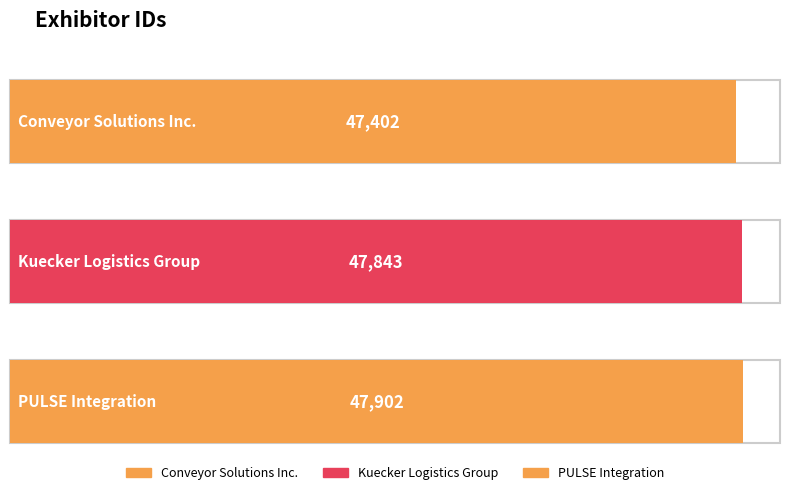

Rank the categories by value from highest to lowest.

PULSE Integration, Kuecker Logistics Group, Conveyor Solutions Inc.